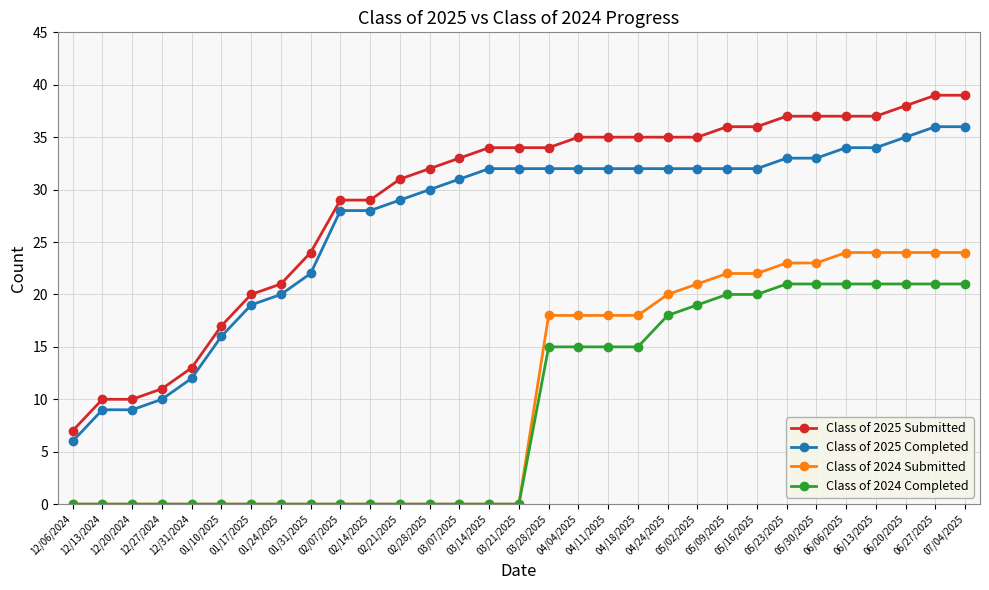

What is the label of the 20th point from the left?

04/18/2025